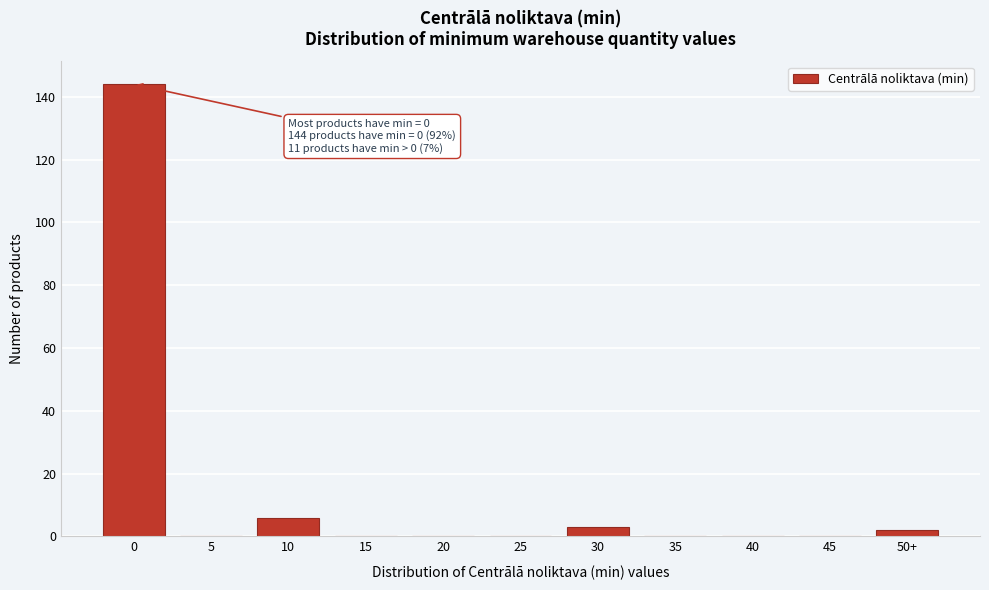

Reading left to right, list all the values displayed in this chart.

0=144	5=0	10=6	15=0	20=0	25=0	30=3	35=0	40=0	45=0	50+=2